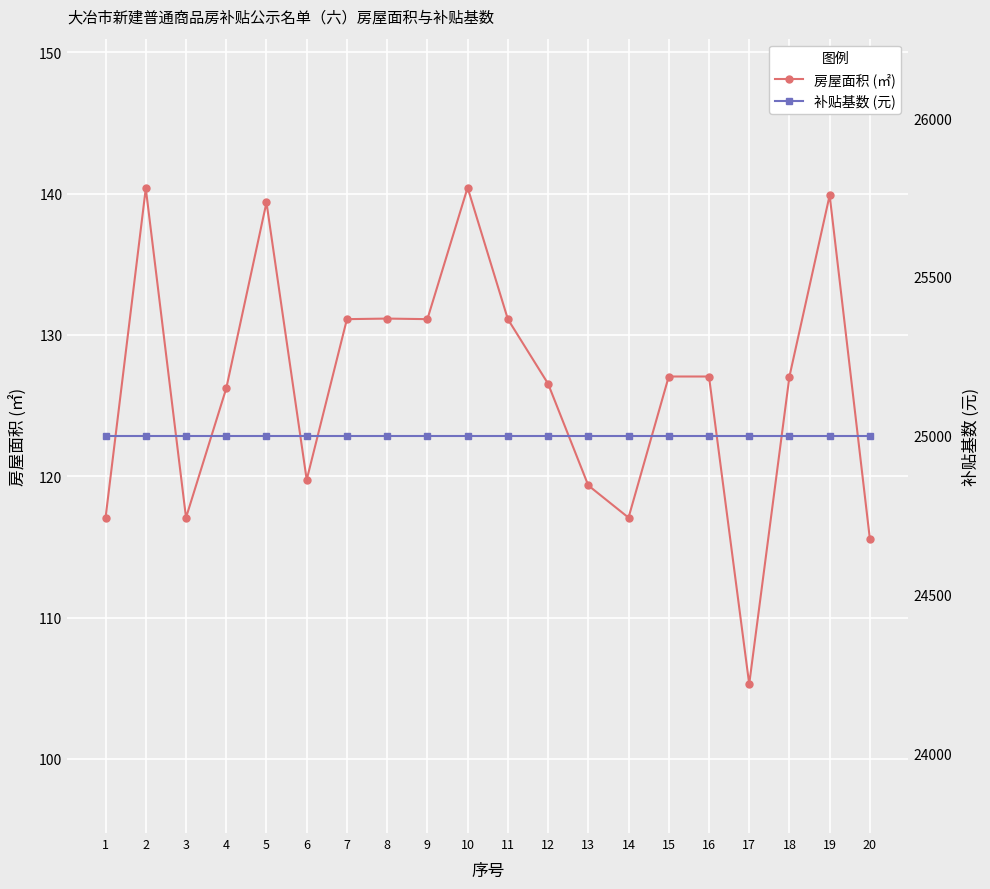

Is this an area chart (filled region under the line)?

No